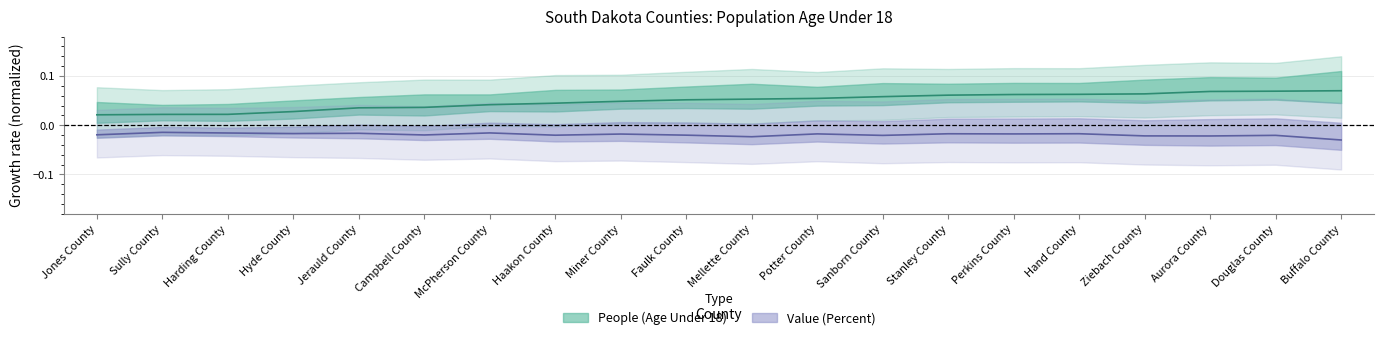

Which has a higher value, Sully County or Sanborn County?

Sanborn County